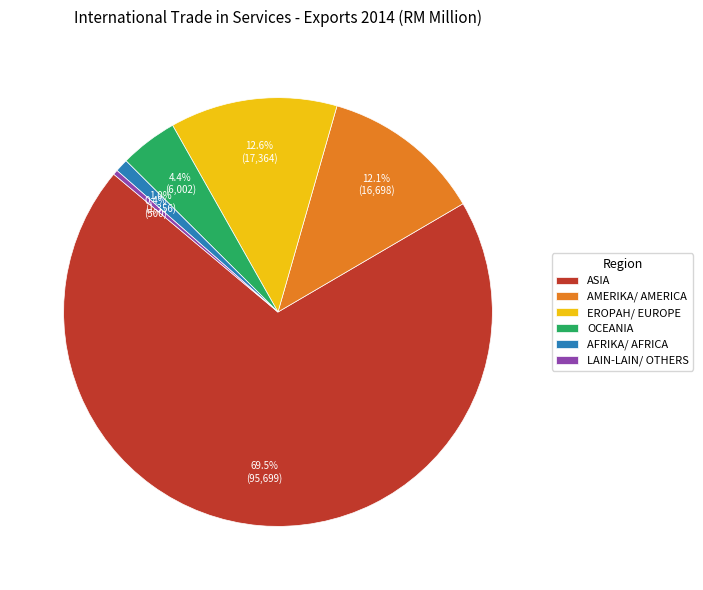

True or false: AMERIKA/ AMERICA accounts for 12% of the total.

True